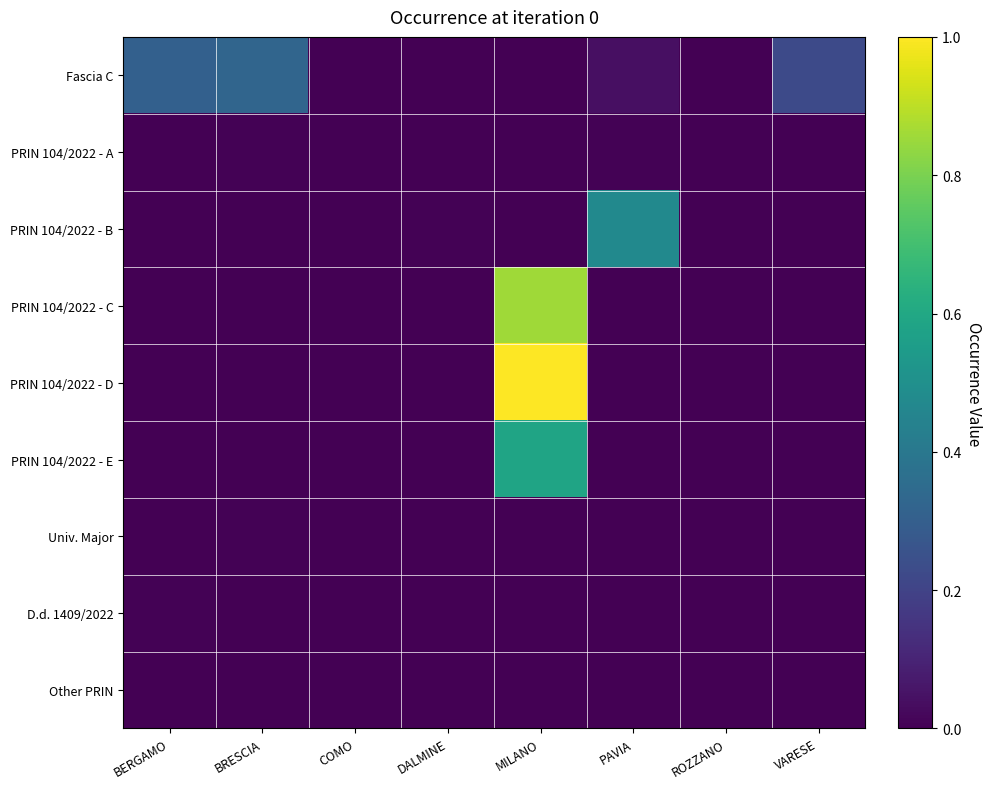

Reading right to left, what are all the values shown in this chart?

Fascia C: VARESE=0.2	ROZZANO=0.0	PAVIA=0.0	MILANO=0.0	DALMINE=0.0	COMO=0.0	BRESCIA=0.3	BERGAMO=0.3
PRIN 104/2022 - A: VARESE=0.0	ROZZANO=0.0	PAVIA=0.0	MILANO=0.0	DALMINE=0.0	COMO=0.0	BRESCIA=0.0	BERGAMO=0.0
PRIN 104/2022 - B: VARESE=0.0	ROZZANO=0.0	PAVIA=0.5	MILANO=0.0	DALMINE=0.0	COMO=0.0	BRESCIA=0.0	BERGAMO=0.0
PRIN 104/2022 - C: VARESE=0.0	ROZZANO=0.0	PAVIA=0.0	MILANO=0.9	DALMINE=0.0	COMO=0.0	BRESCIA=0.0	BERGAMO=0.0
PRIN 104/2022 - D: VARESE=0.0	ROZZANO=0.0	PAVIA=0.0	MILANO=1.0	DALMINE=0.0	COMO=0.0	BRESCIA=0.0	BERGAMO=0.0
PRIN 104/2022 - E: VARESE=0.0	ROZZANO=0.0	PAVIA=0.0	MILANO=0.6	DALMINE=0.0	COMO=0.0	BRESCIA=0.0	BERGAMO=0.0
Univ. Major: VARESE=0.0	ROZZANO=0.0	PAVIA=0.0	MILANO=0.0	DALMINE=0.0	COMO=0.0	BRESCIA=0.0	BERGAMO=0.0
D.d. 1409/2022: VARESE=0.0	ROZZANO=0.0	PAVIA=0.0	MILANO=0.0	DALMINE=0.0	COMO=0.0	BRESCIA=0.0	BERGAMO=0.0
Other PRIN: VARESE=0.0	ROZZANO=0.0	PAVIA=0.0	MILANO=0.0	DALMINE=0.0	COMO=0.0	BRESCIA=0.0	BERGAMO=0.0